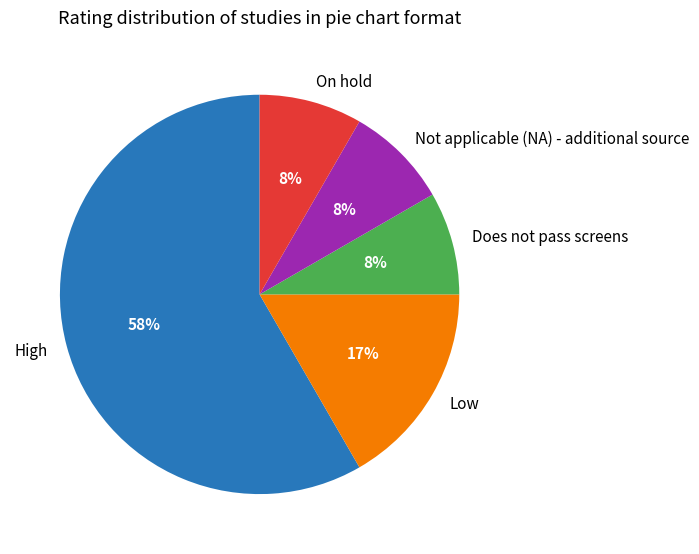

What percentage is the On hold slice, to the nearest percent?

8%